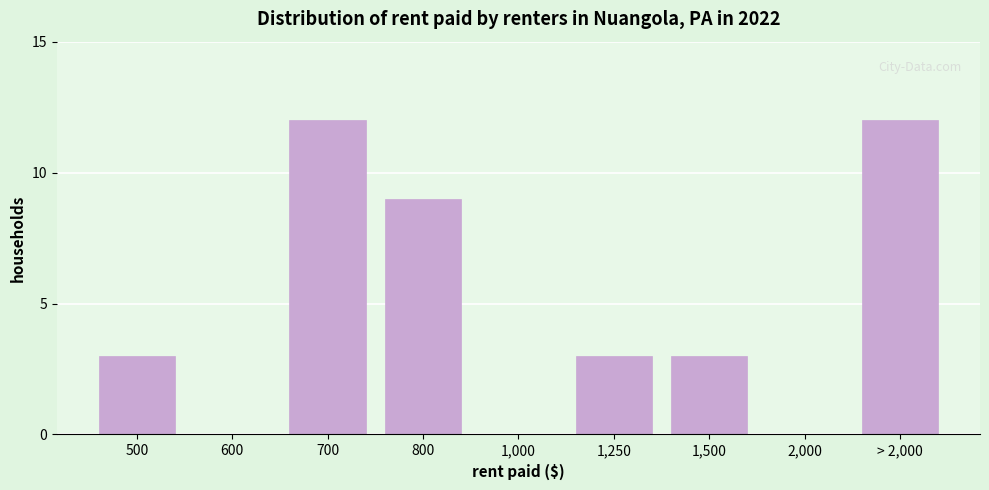

Reading left to right, what are all the values shown in this chart?

500=3	600=0	700=12	800=9	1,000=0	1,250=3	1,500=3	2,000=0	> 2,000=12